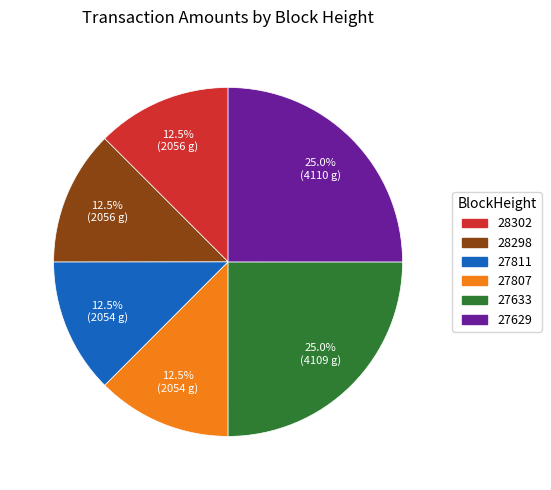

Is 27807 the majority of the pie?

No